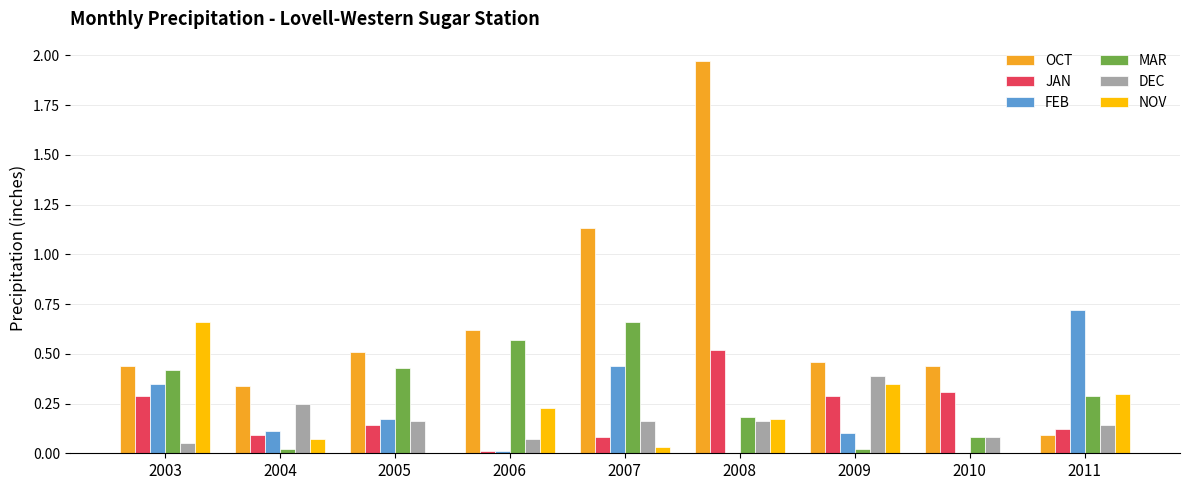

Which series has the largest range (max minus min)?

OCT